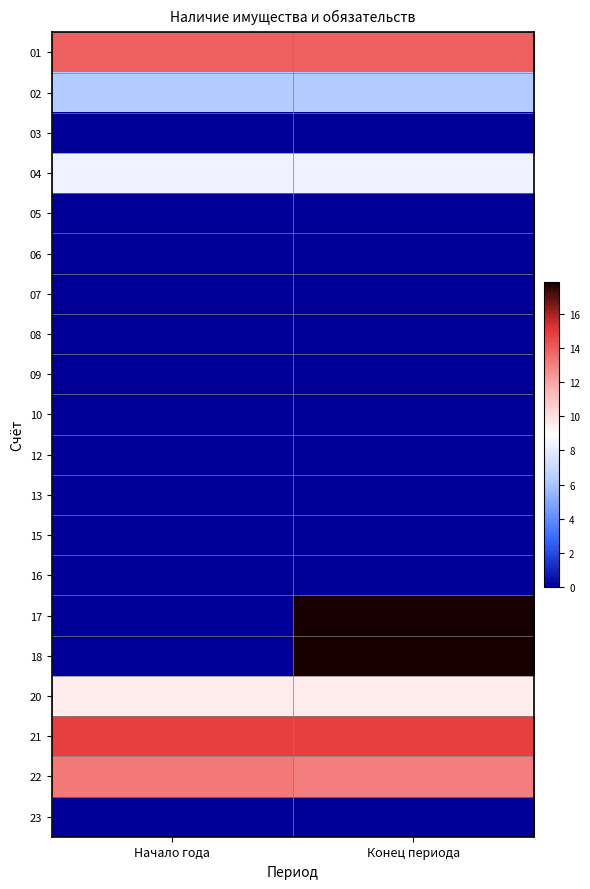

At which category is the sum across all series the highest?

Конец периода